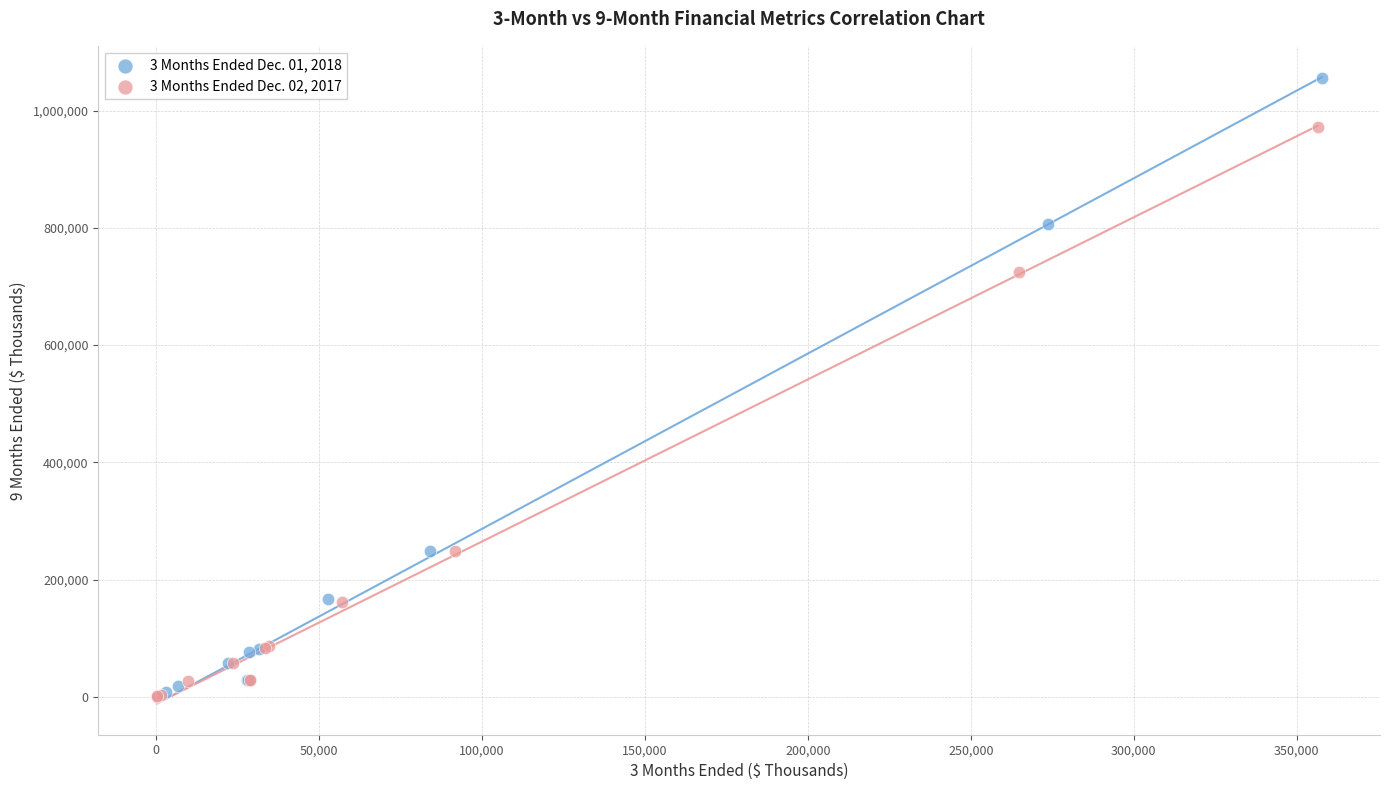

Which series has the largest Y range (max minus min)?

3 Months Ended Dec. 01, 2018